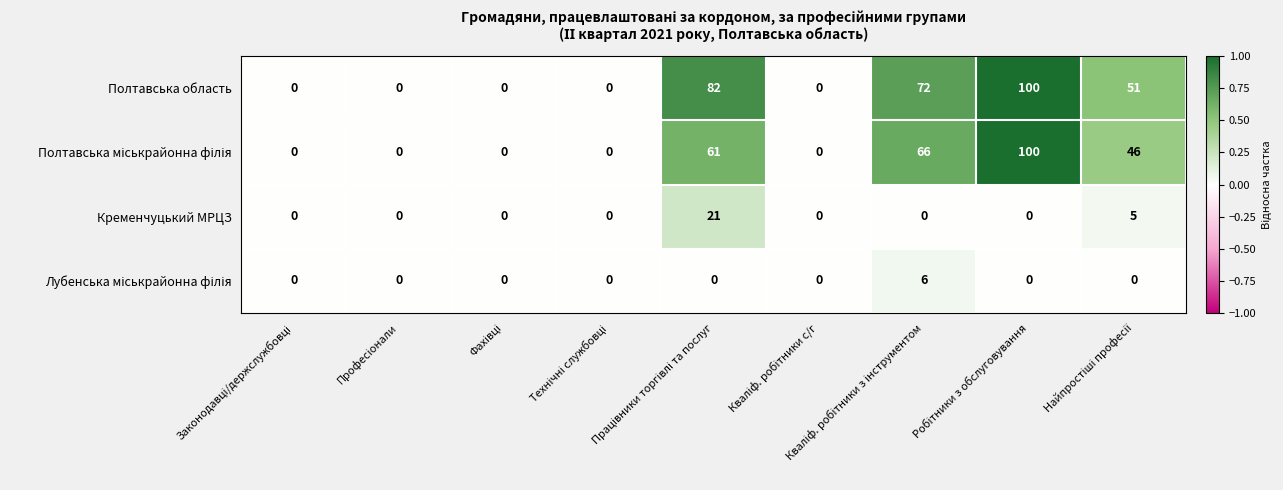

What is the difference between the second highest and minimum values in the Полтавська область series?

82